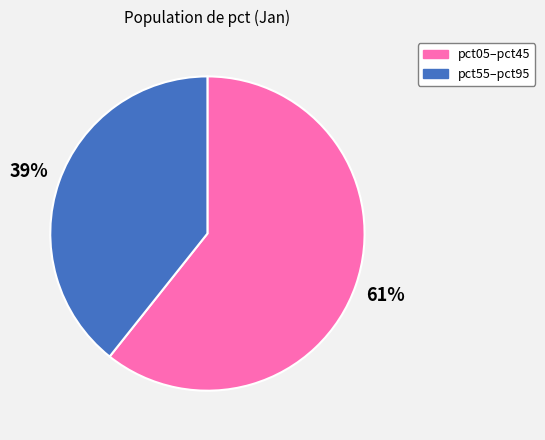

Is there a majority slice in this chart?

Yes